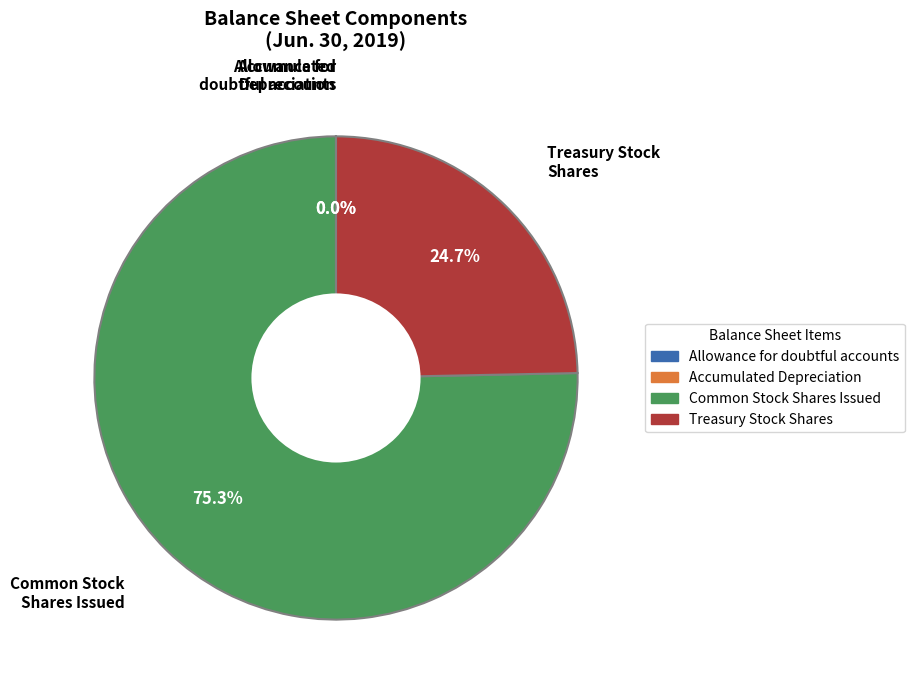

Does any single category account for the majority?

Yes